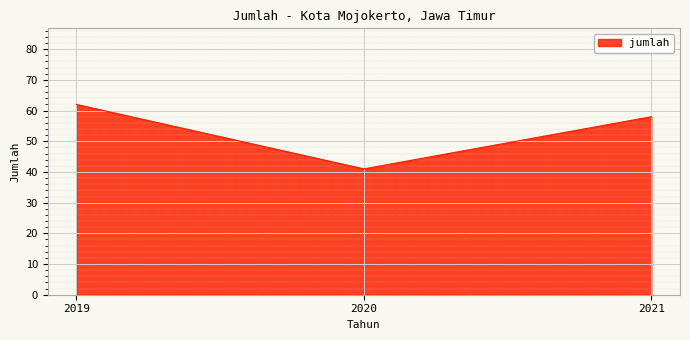

What is the greatest value displayed?

62